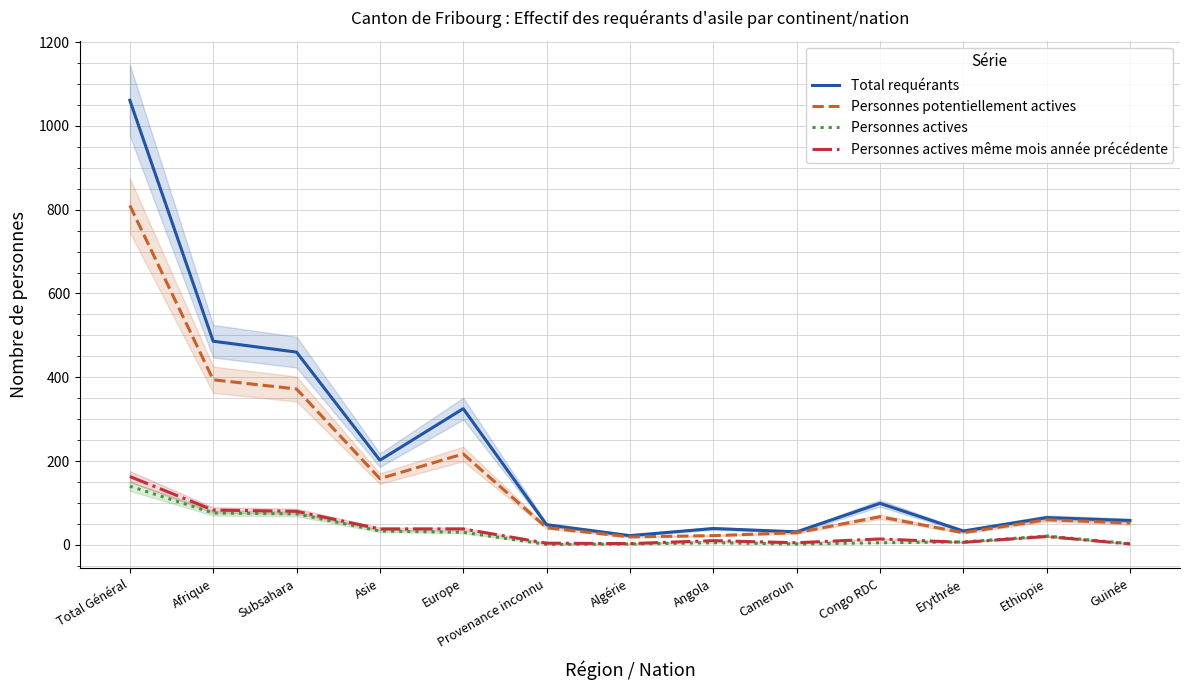

At how many categories does at least one series exceed 773?

1